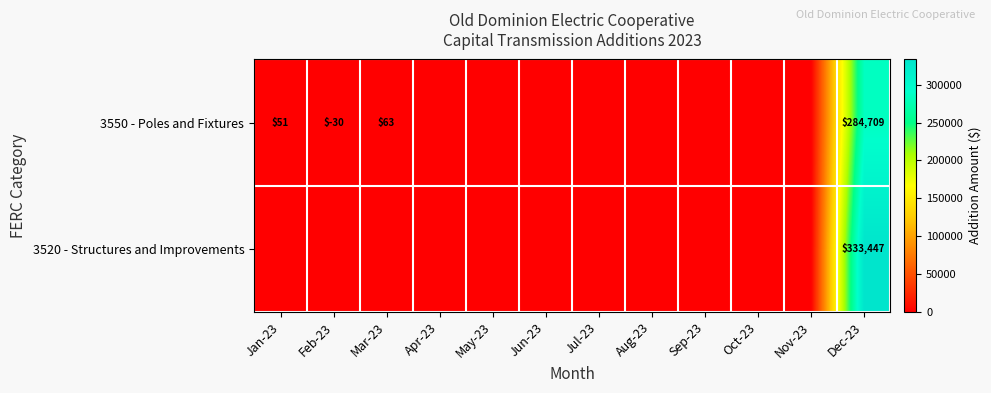

True or false: 3550 - Poles and Fixtures has a value of 63 at Mar-23.

True